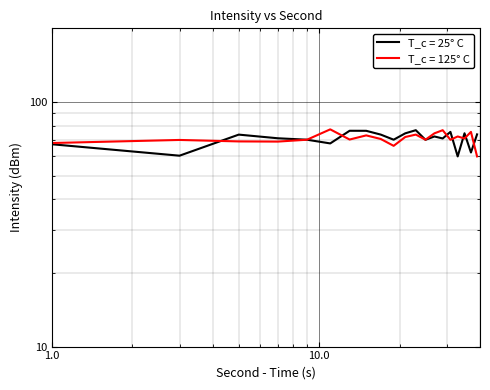

What is the sum of all T_c = 125° C values?

1418.4